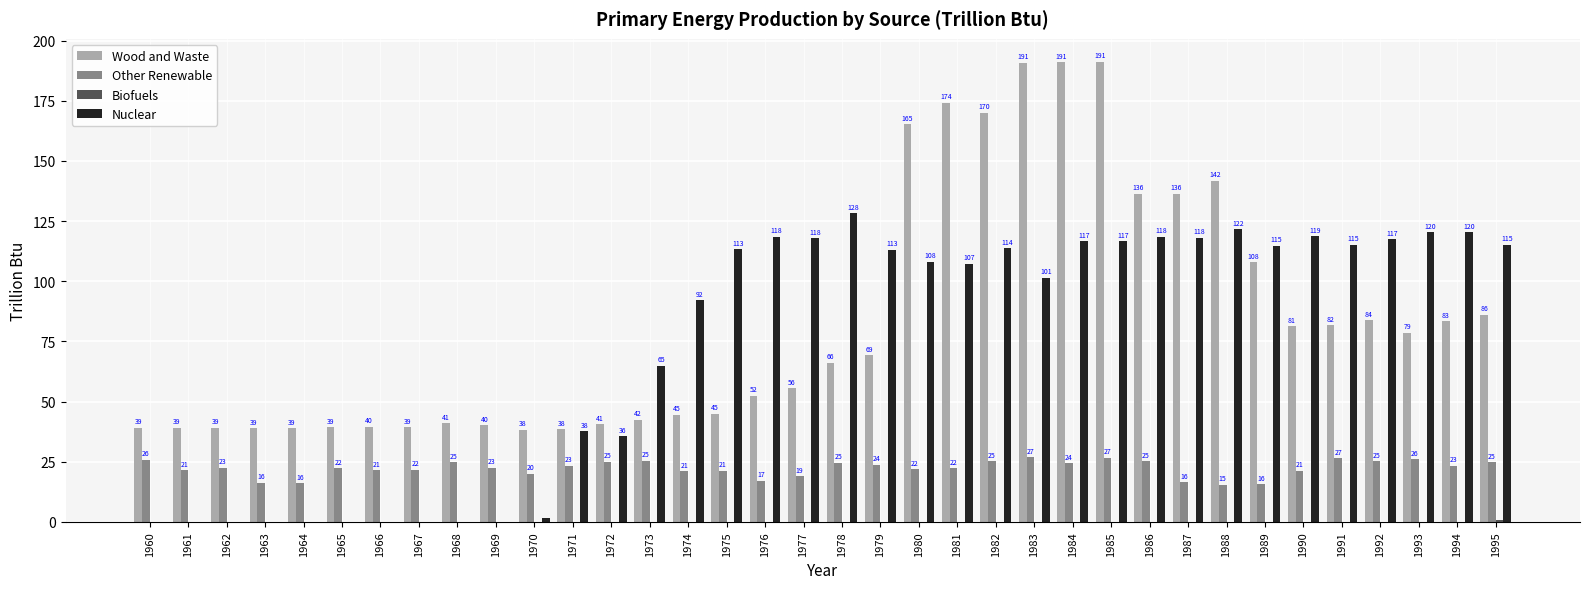

How many groups of bars are there?

36